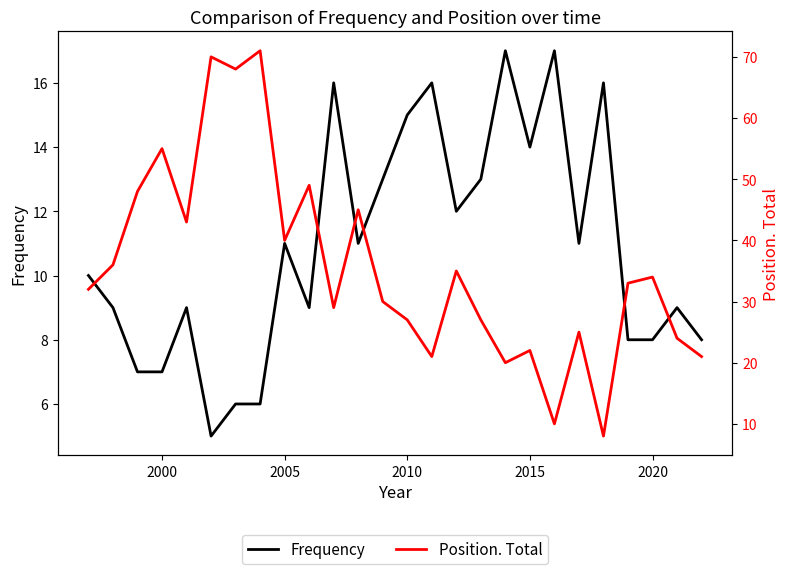

In Position. Total, how many points are higher than both neighbors (excluding endpoints)?

9